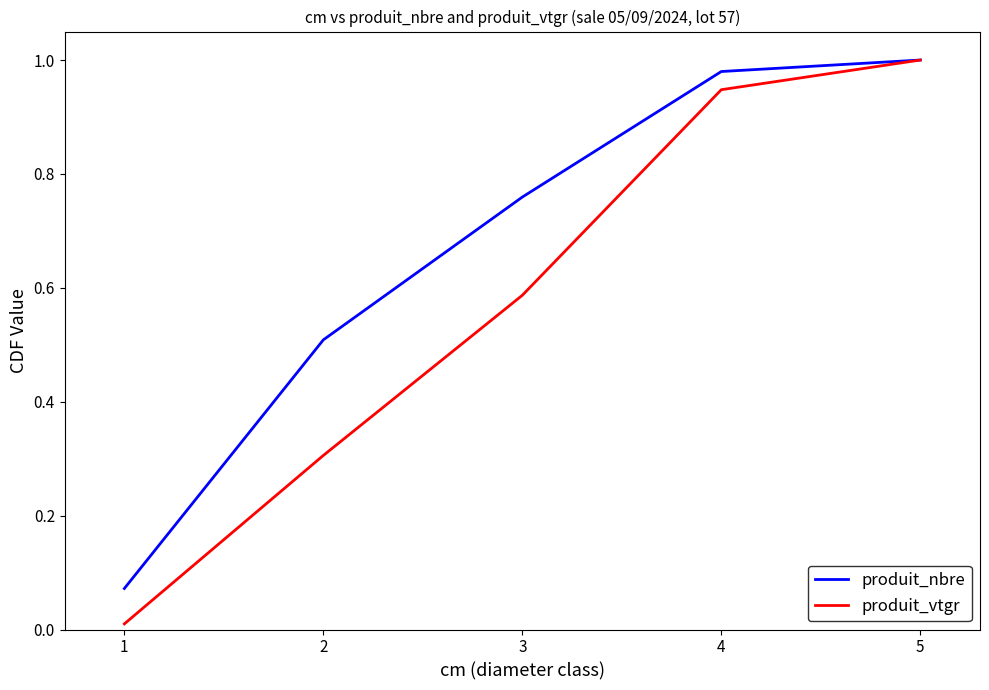

The produit_vtgr series shows 1.0 at 5. True or false?

True